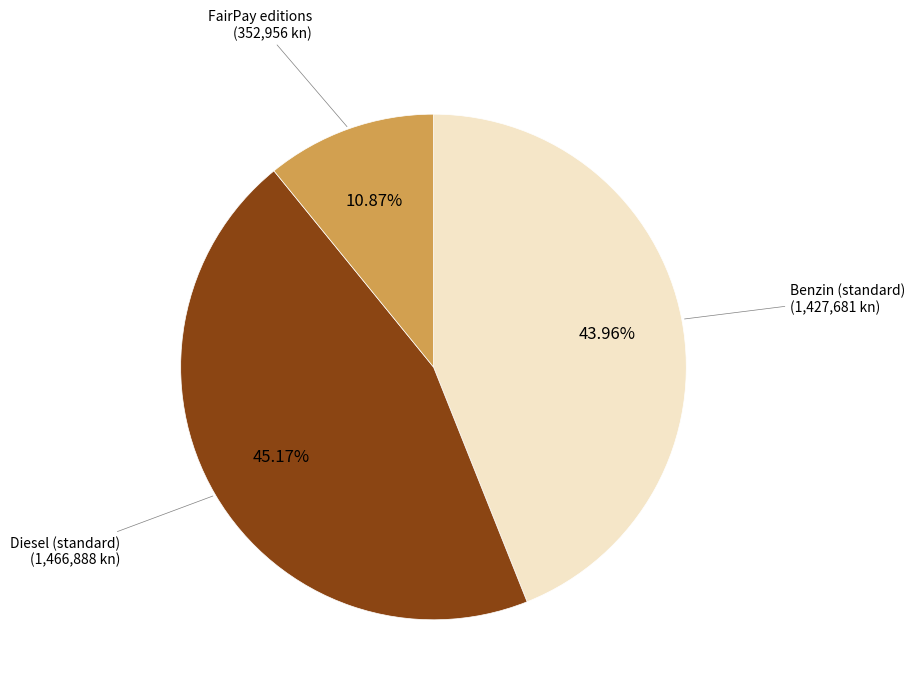

Is there any slice that represents more than half of the pie?

No